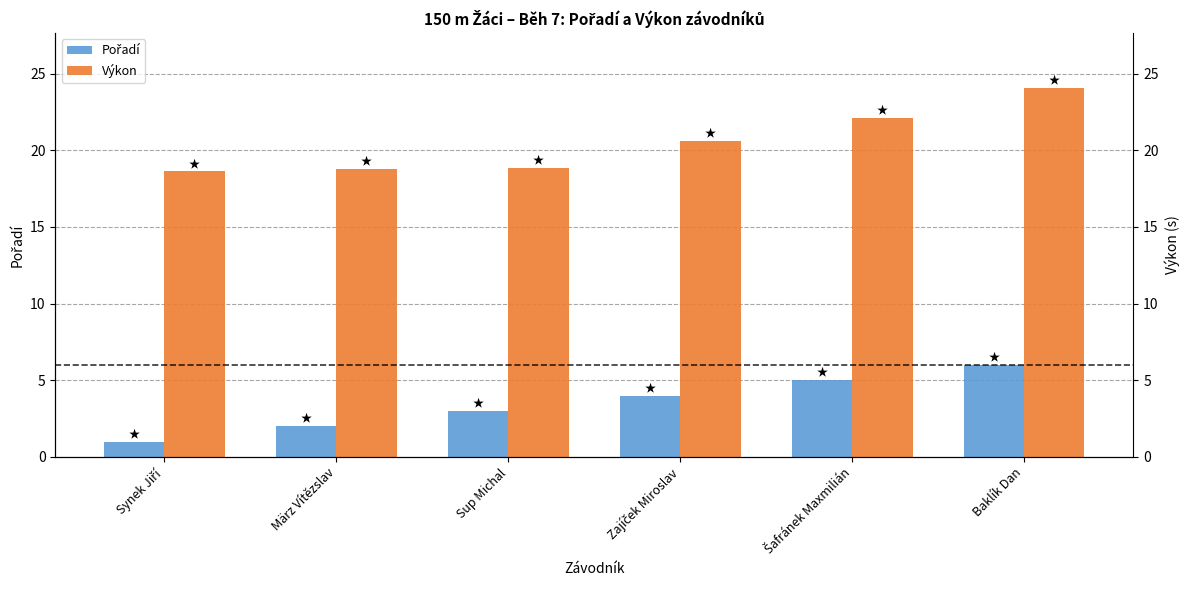

Which series has the widest spread of values?

Výkon